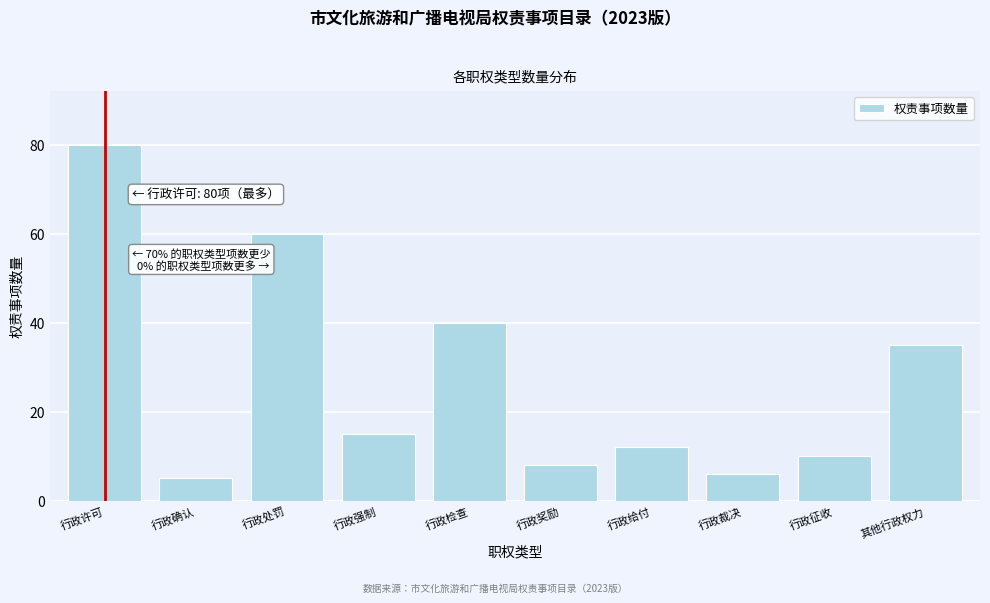

Reading left to right, extract all data points from this chart.

行政许可=80	行政确认=5	行政处罚=60	行政强制=15	行政检查=40	行政奖励=8	行政给付=12	行政裁决=6	行政征收=10	其他行政权力=35